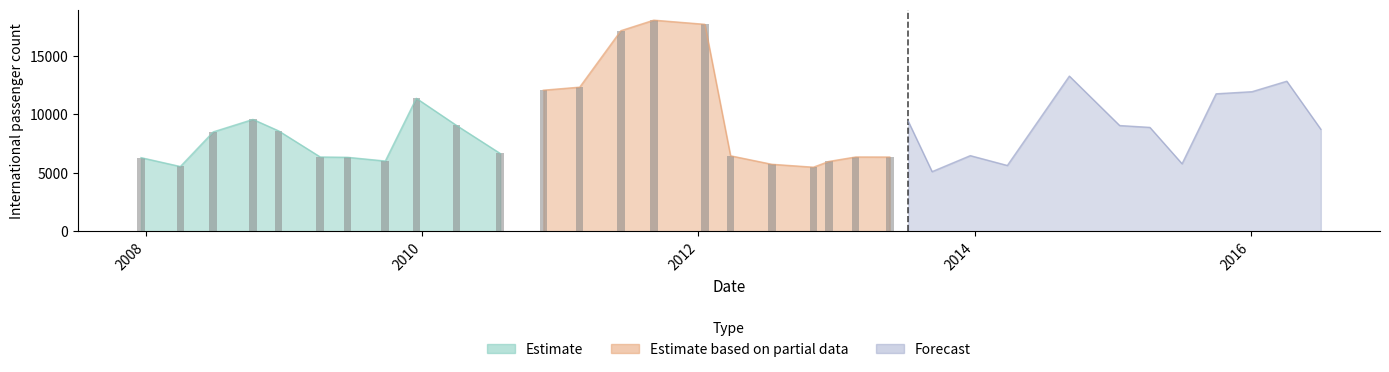

Count the number of categories in the chart.

34